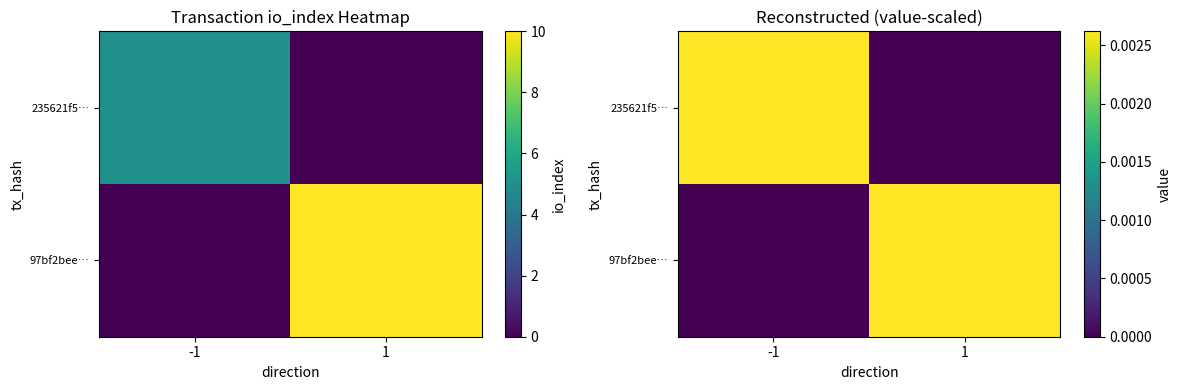

Rank the series by their maximum value, from lowest to highest.

235621f5…, 97bf2bee…